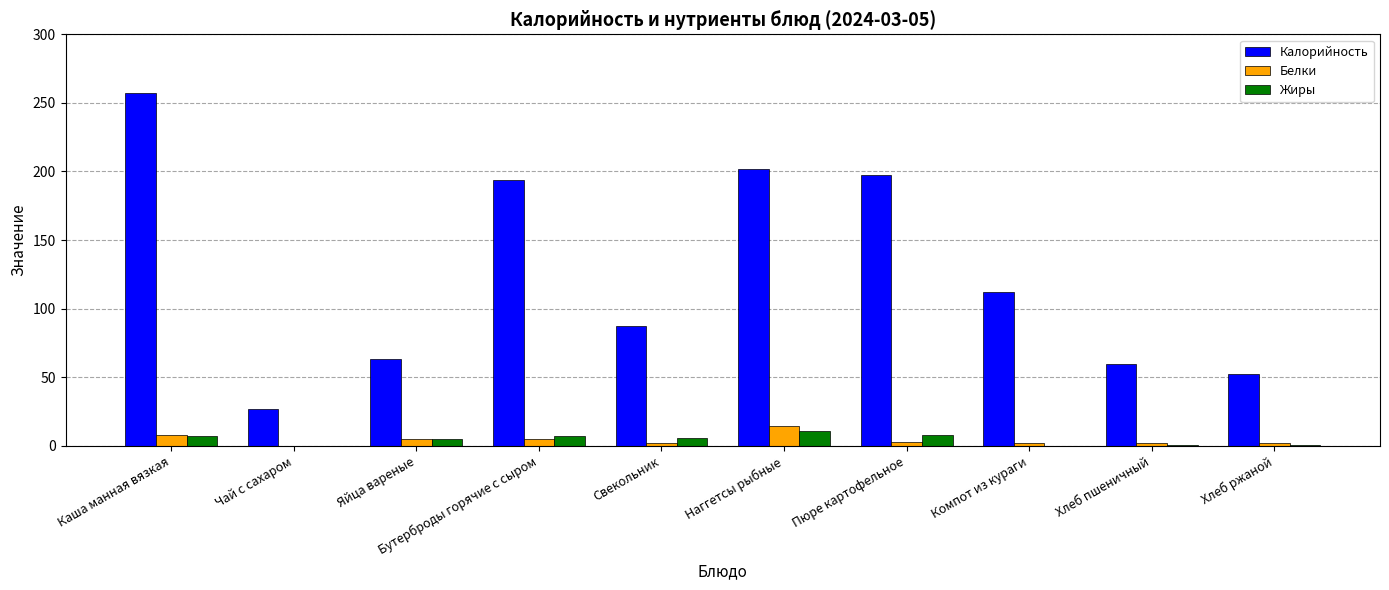

Is it true that Жиры equals 0.3 at Хлеб пшеничный?

True